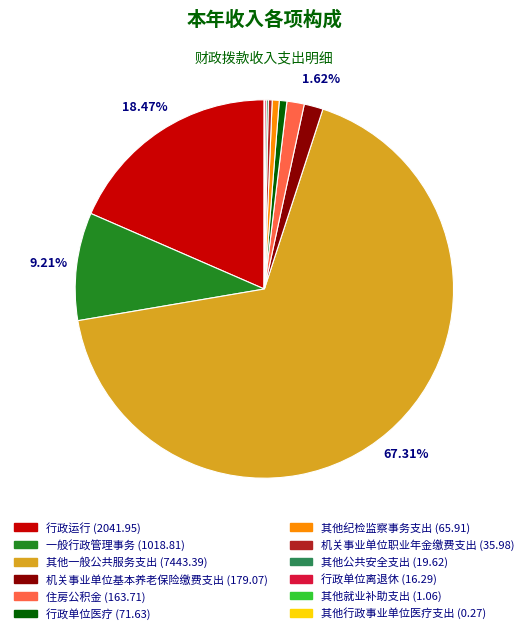

What is the majority slice?

其他一般公共服务支出